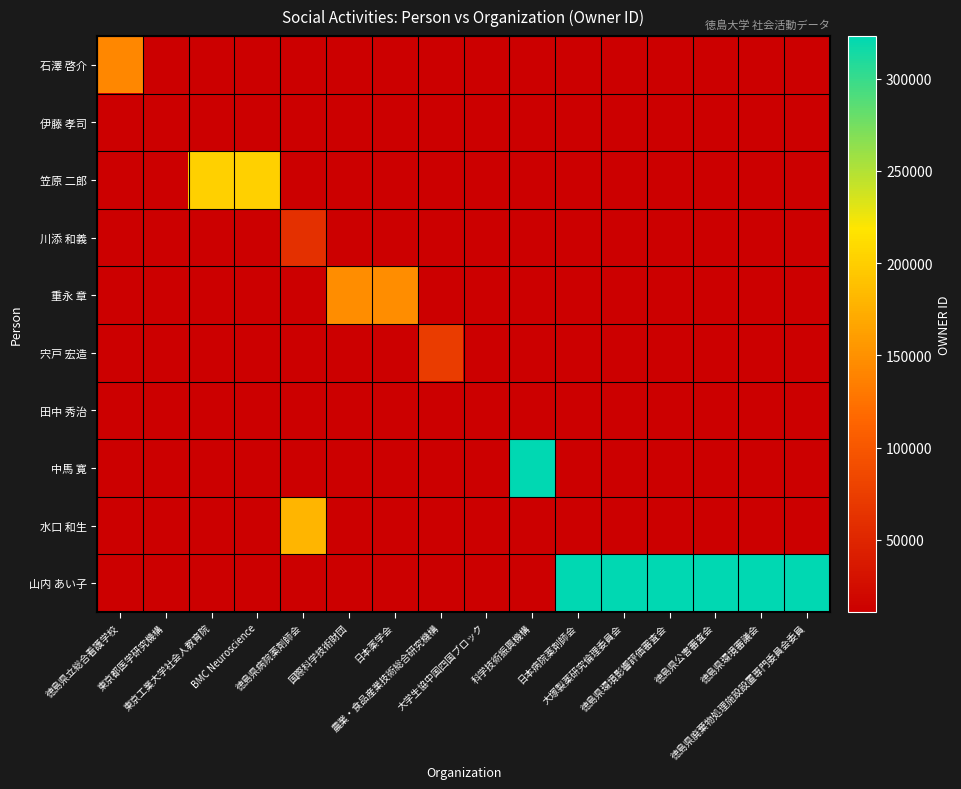

Which has a higher value, BMC Neuroscience or 国際科学技術財団?

国際科学技術財団